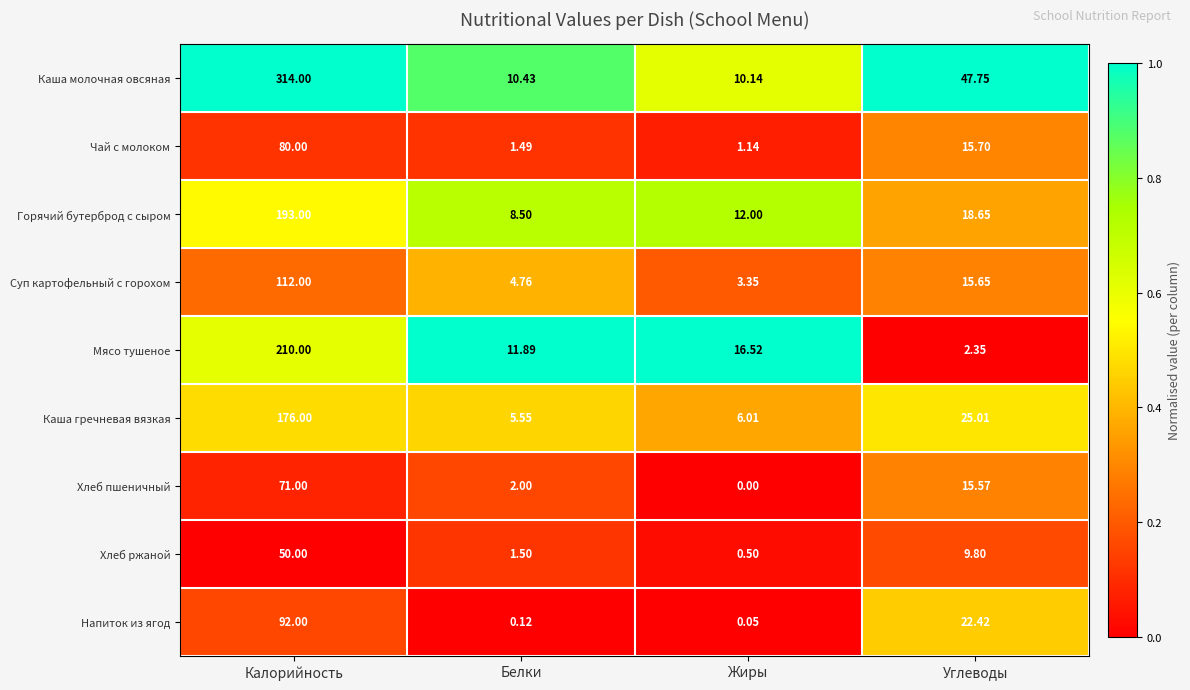

Rank the series at Калорийность from highest to lowest value.

Каша молочная овсяная, Мясо тушеное, Горячий бутерброд с сыром, Каша гречневая вязкая, Суп картофельный с горохом, Напиток из ягод, Чай с молоком, Хлеб пшеничный, Хлеб ржаной